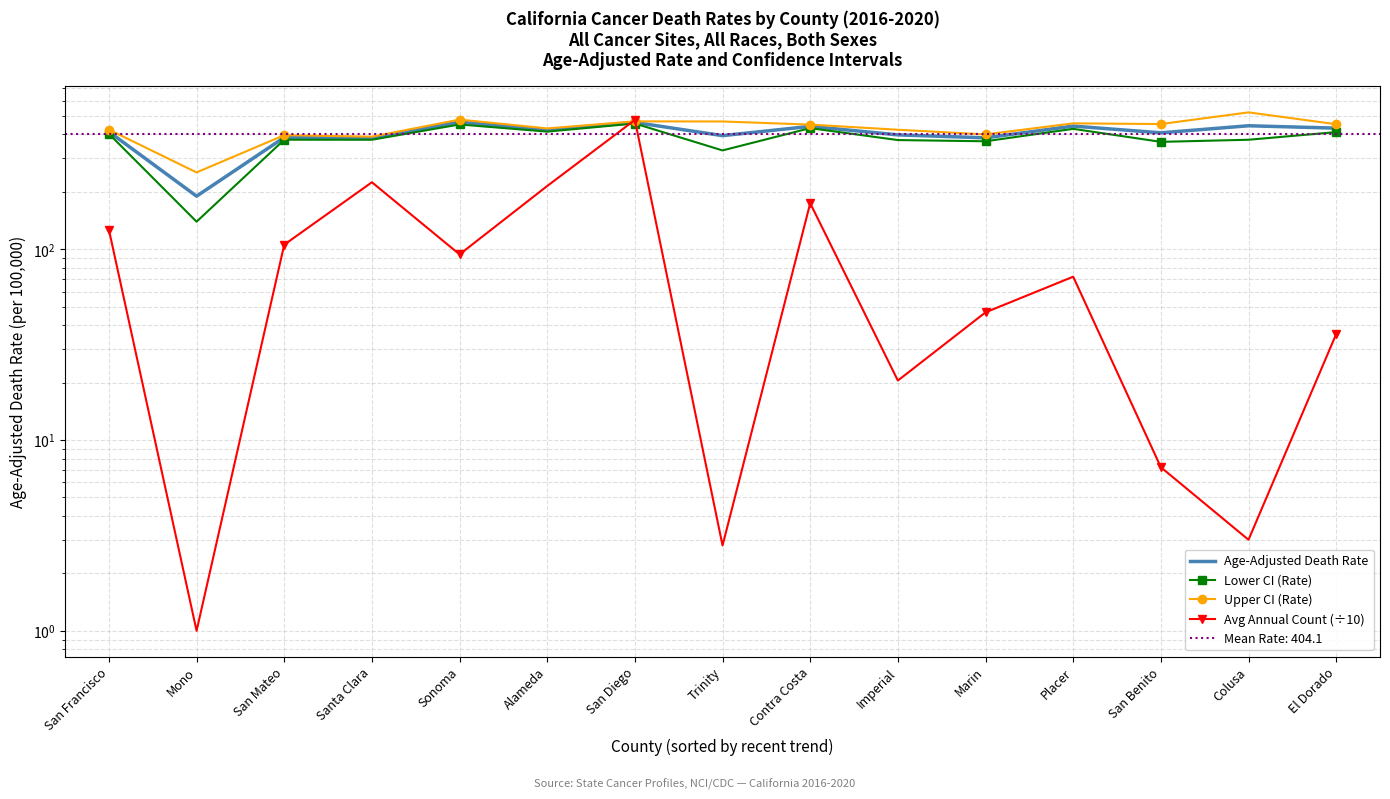

At which label does Upper CI (Rate) first exceed 450?

Sonoma